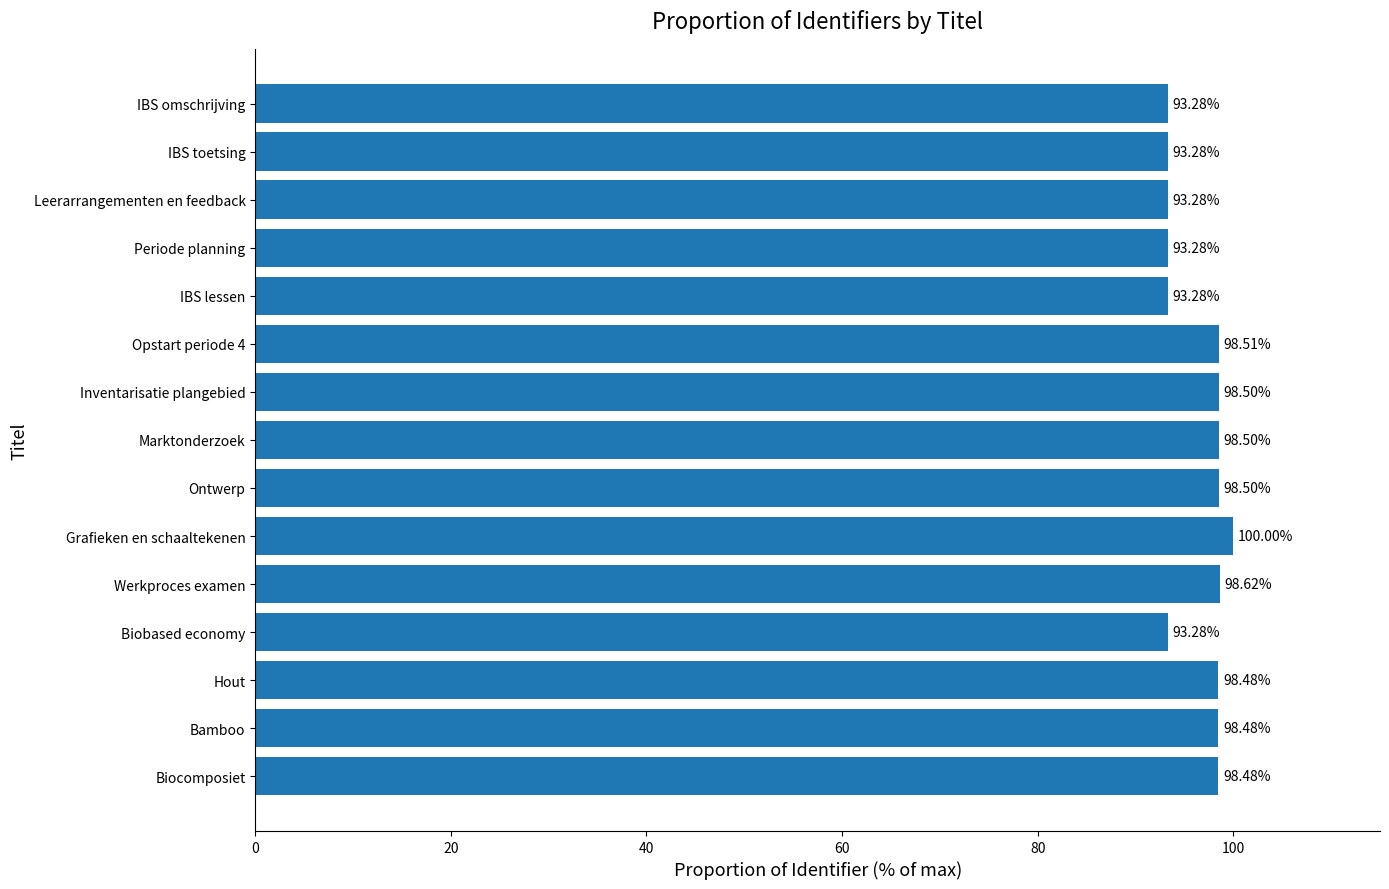

What is the average value?

96.5